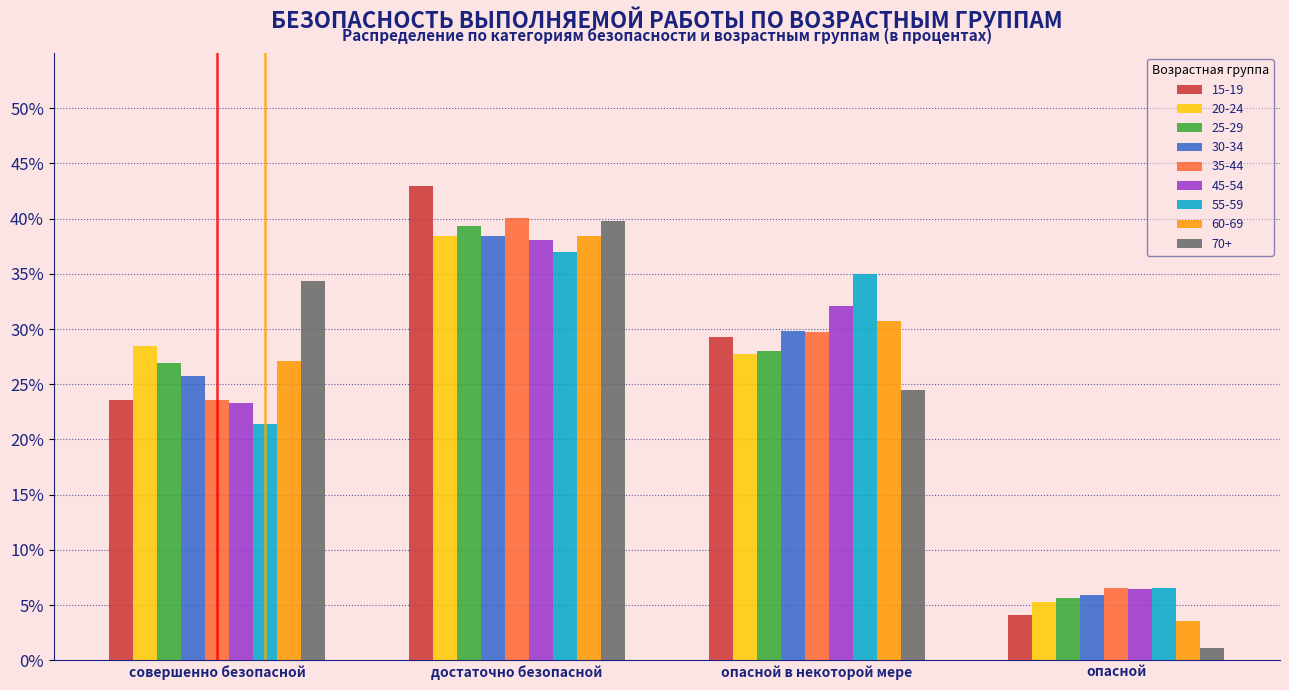

What is the spread (max minus min) of values at достаточно безопасной?

6.0